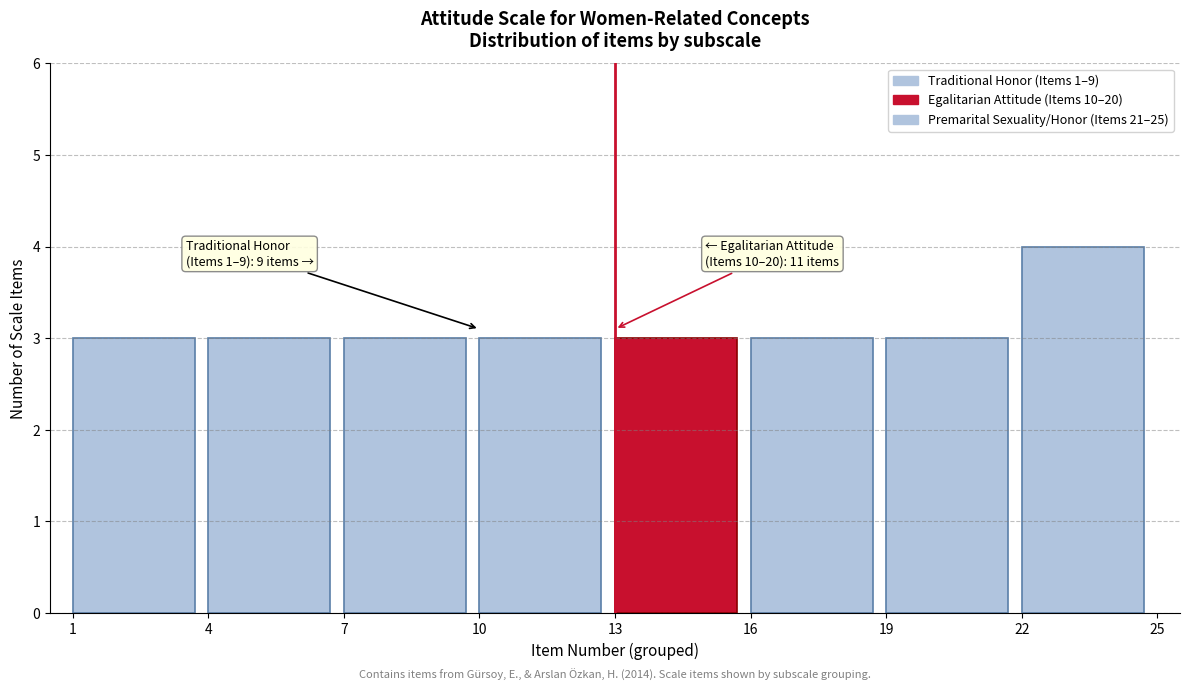

Over which range of the x-axis is the bar tallest?

22 to 25